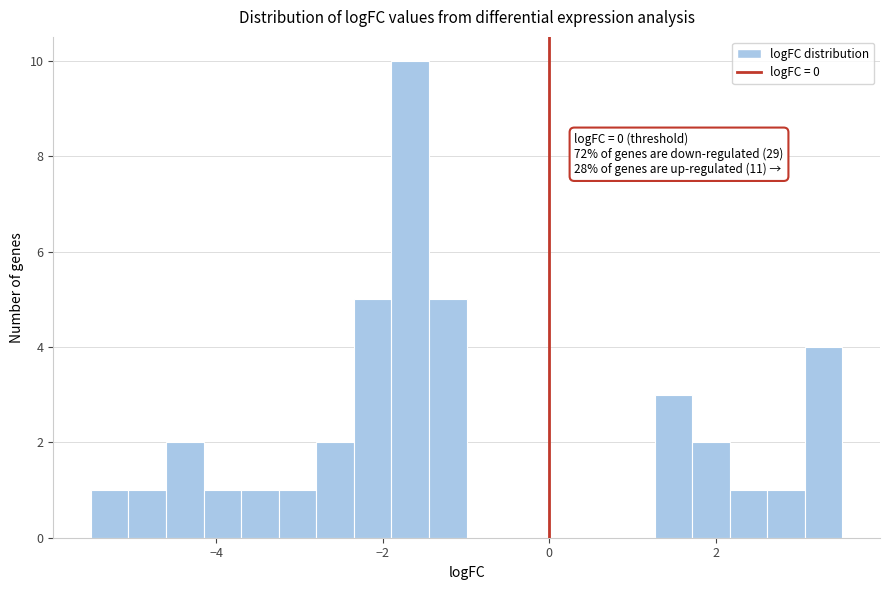

Read against the x-axis, roughly where is the centre of the tallest bar?

-1.6